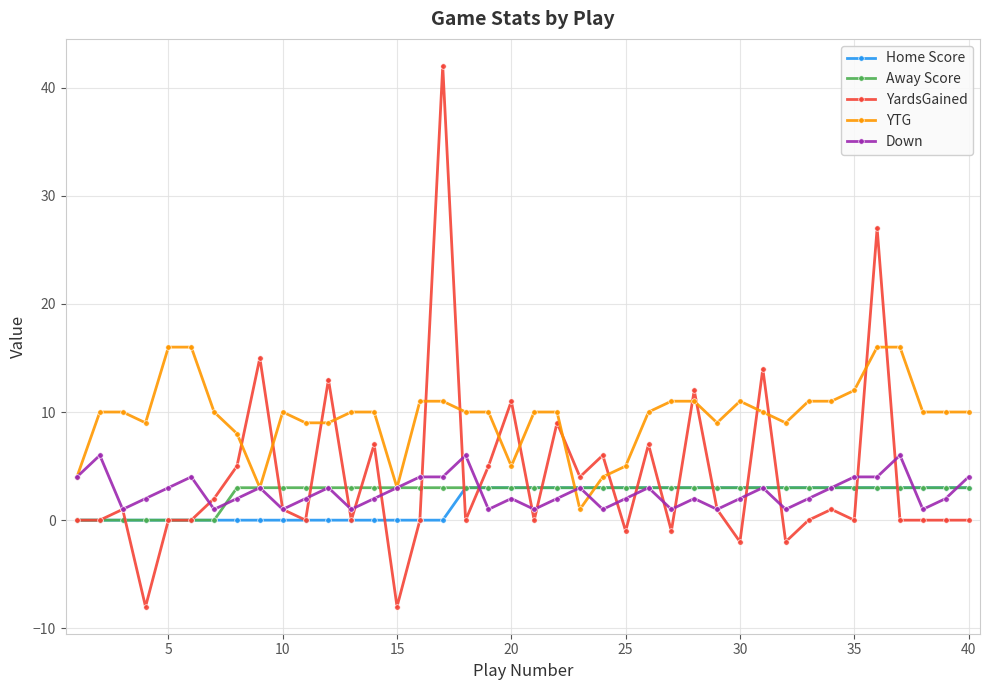

After their last crossing, which series has the higher values: Home Score or YardsGained?

Home Score